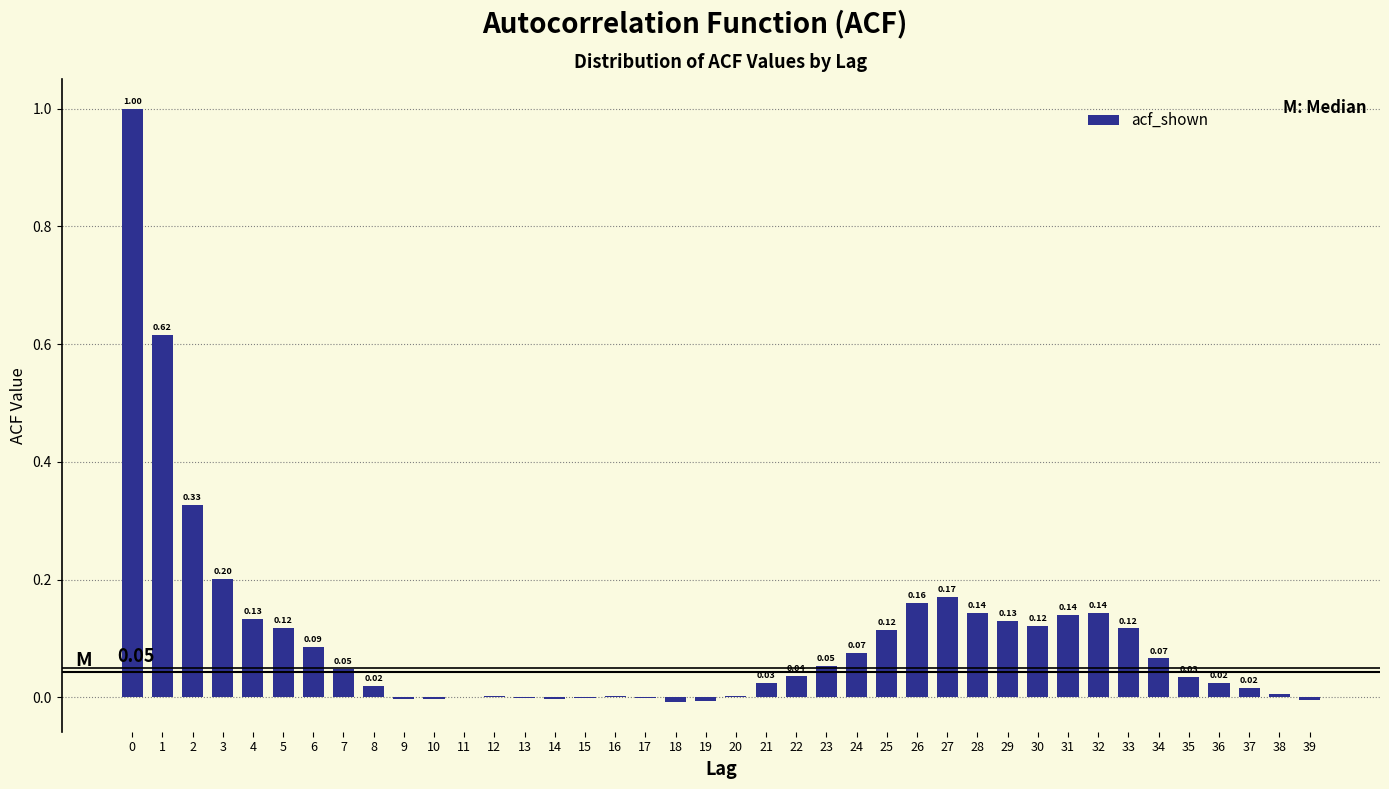

Between 36 and 30, which is larger?

30